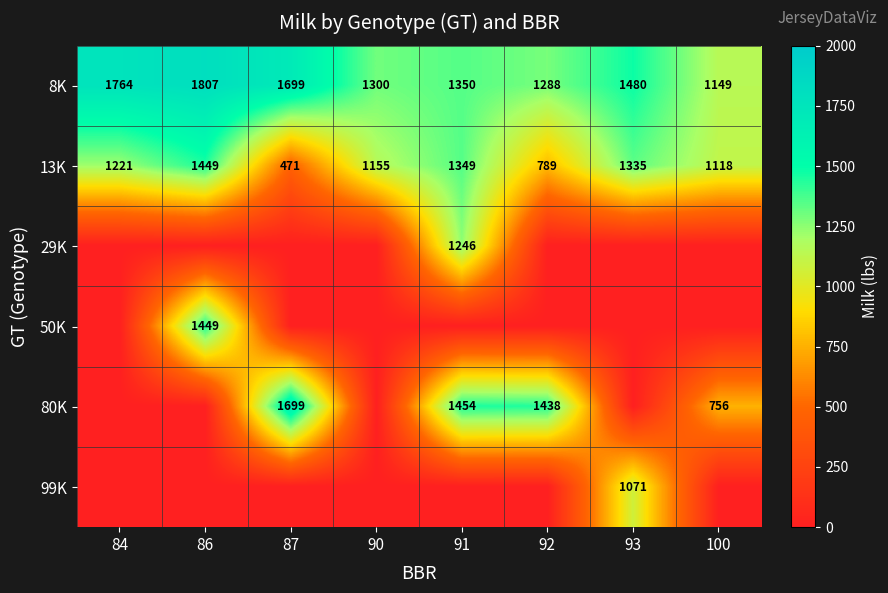

Rank the categories by 13K value from highest to lowest.

86, 91, 93, 84, 90, 100, 92, 87